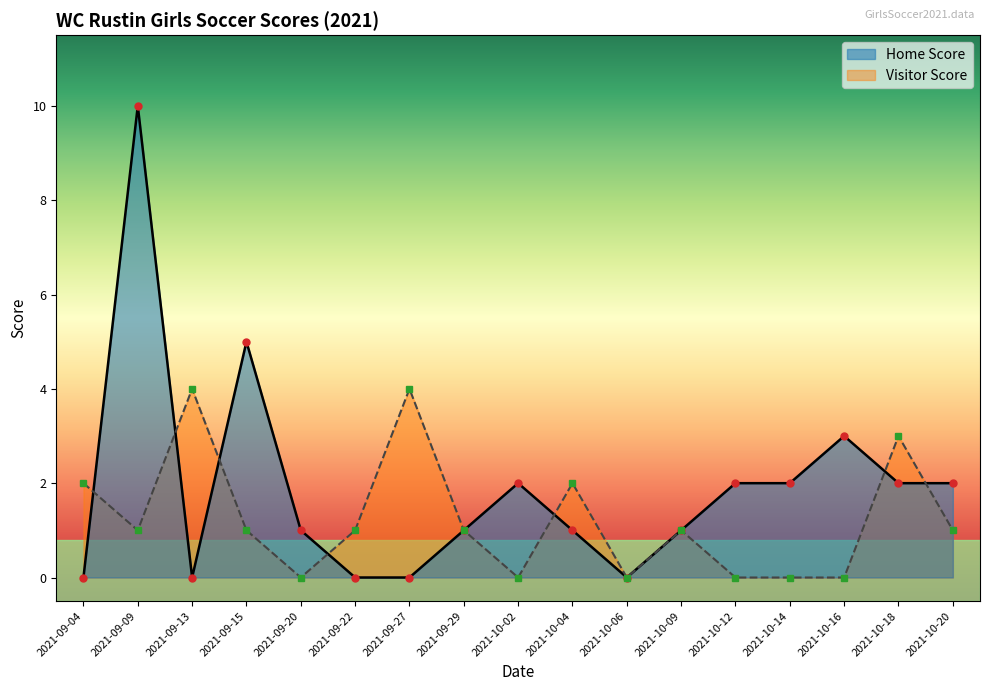

Rank the series by their maximum value, from highest to lowest.

Home Score, Visitor Score